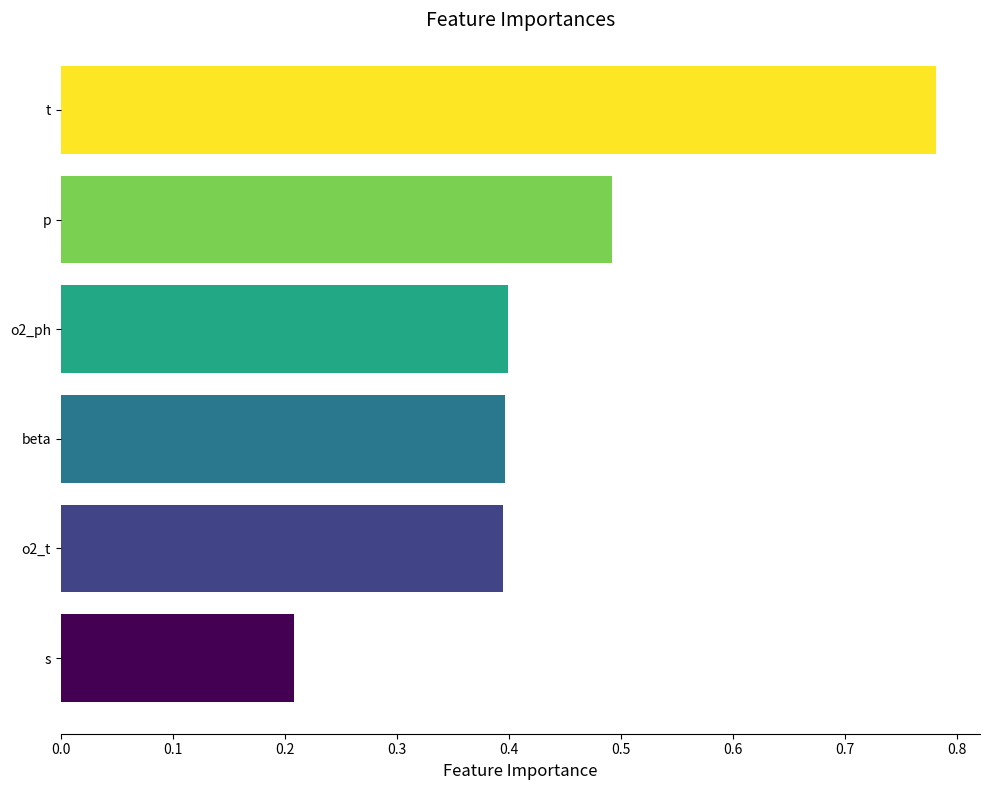

What position from the bottom is p?

5